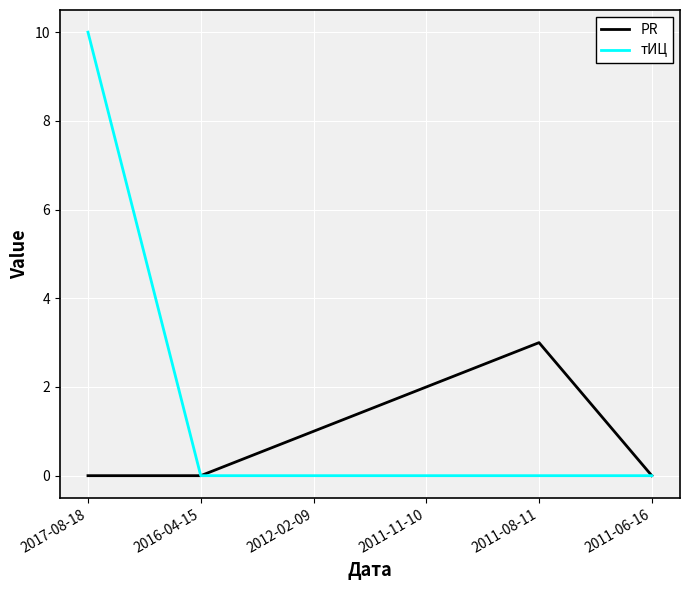

Rank the series by their average value, from highest to lowest.

тИЦ, PR